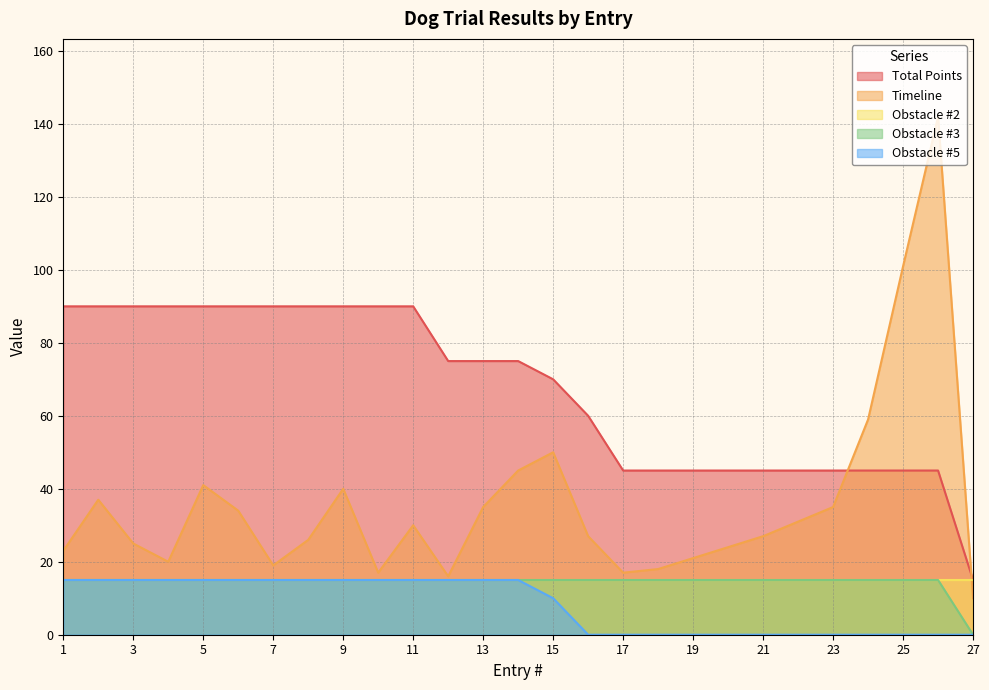

The value of Total Points at 7 is 90. True or false?

True